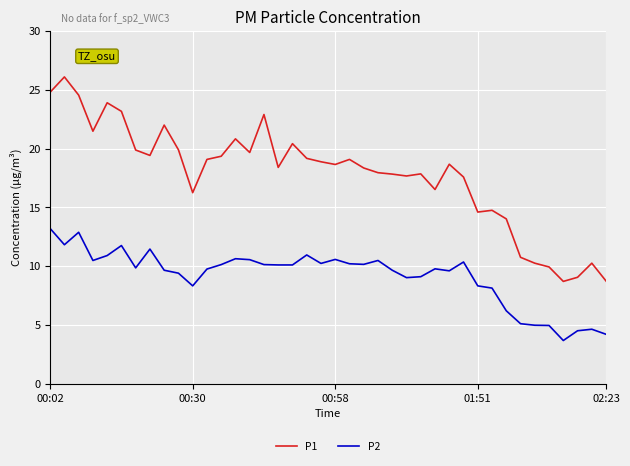

What is the lowest value of the P1 series?

8.7